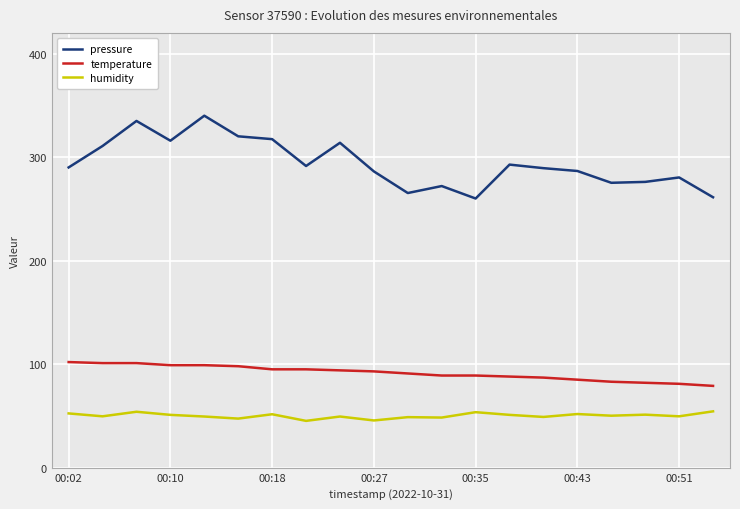

Which series has the widest spread of values?

pressure